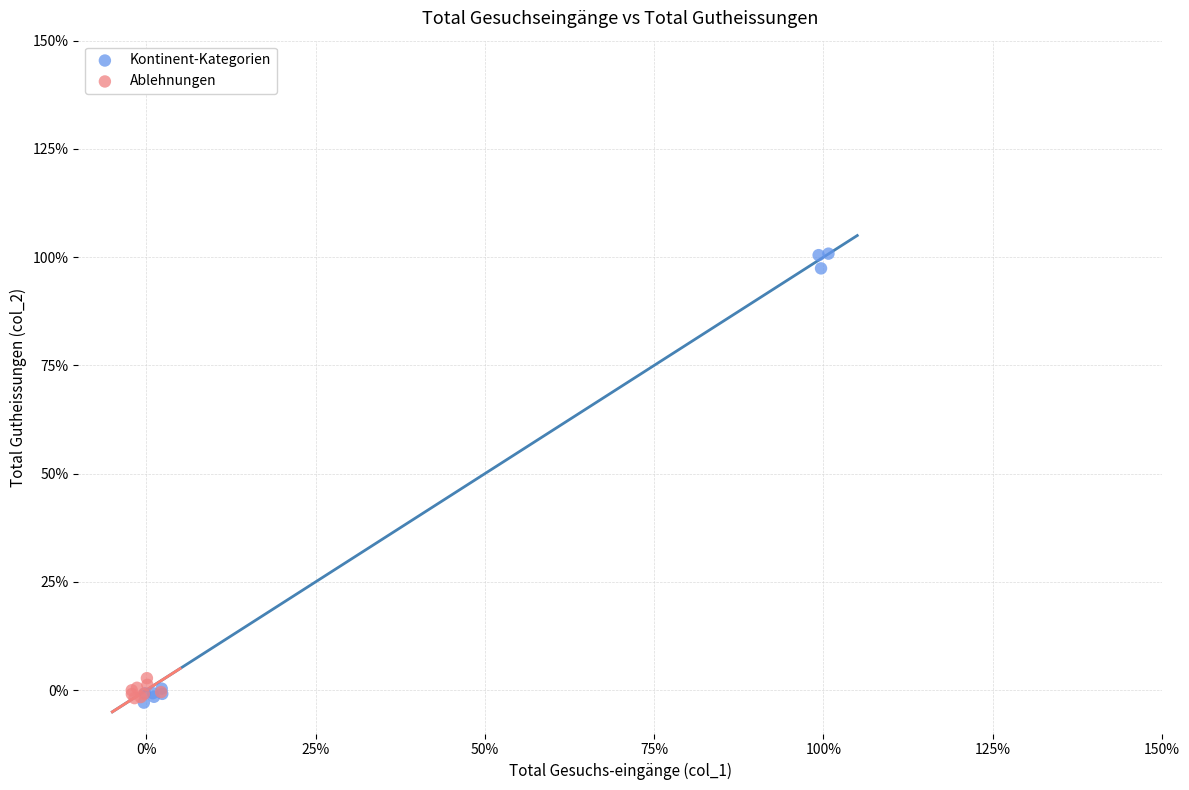

Which series reaches the maximum Y coordinate?

Kontinent-Kategorien